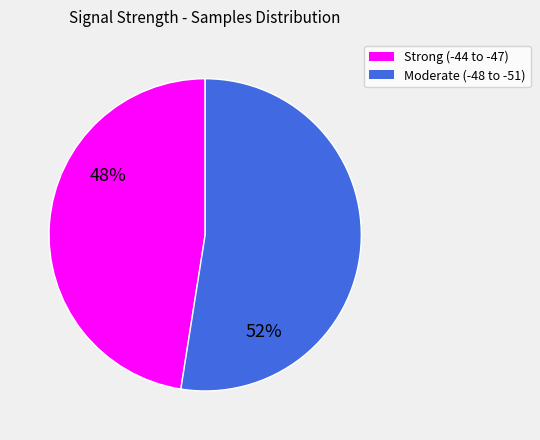

Is there any slice that represents more than half of the pie?

Yes